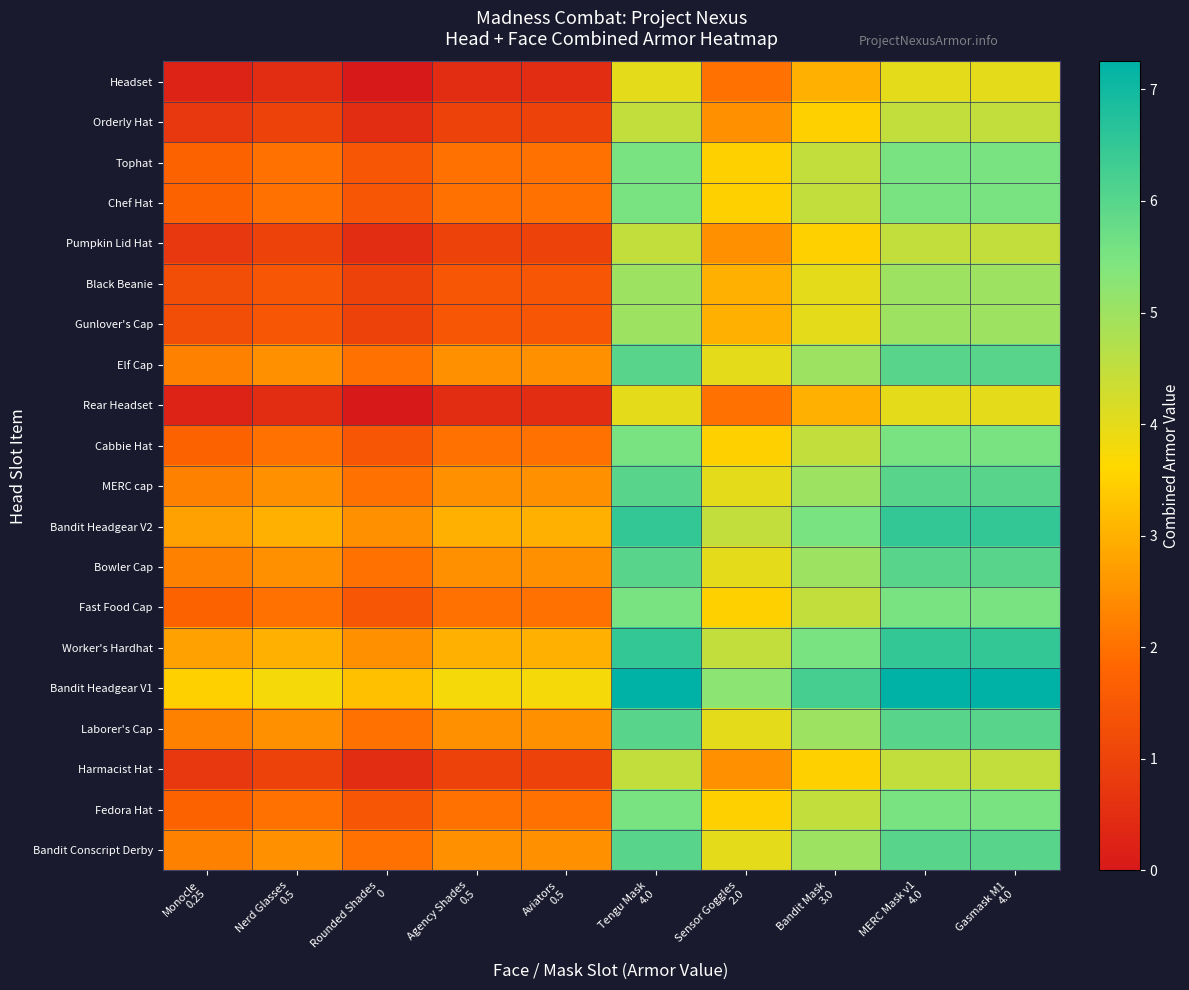

Which series has the largest total across all categories?

Bandit Headgear V1